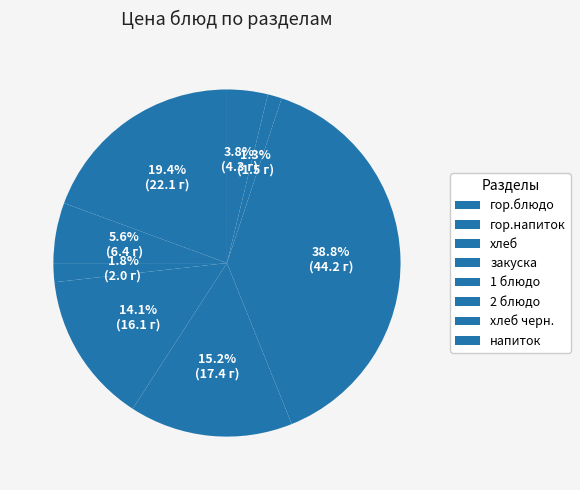

Count the number of slices in the pie.

8